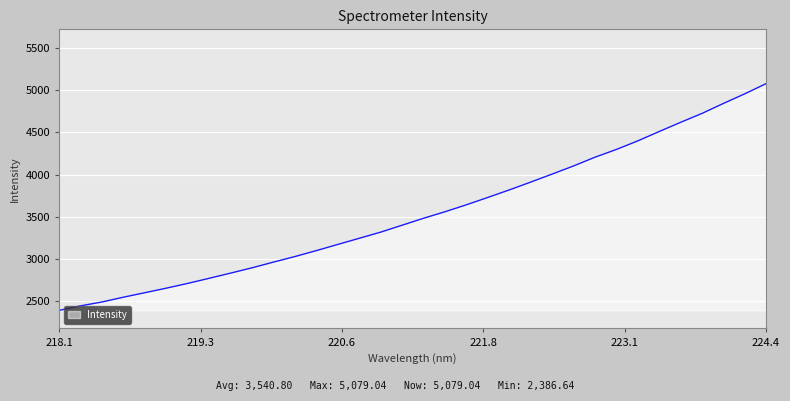

What is the minimum value shown in the chart?

2386.6